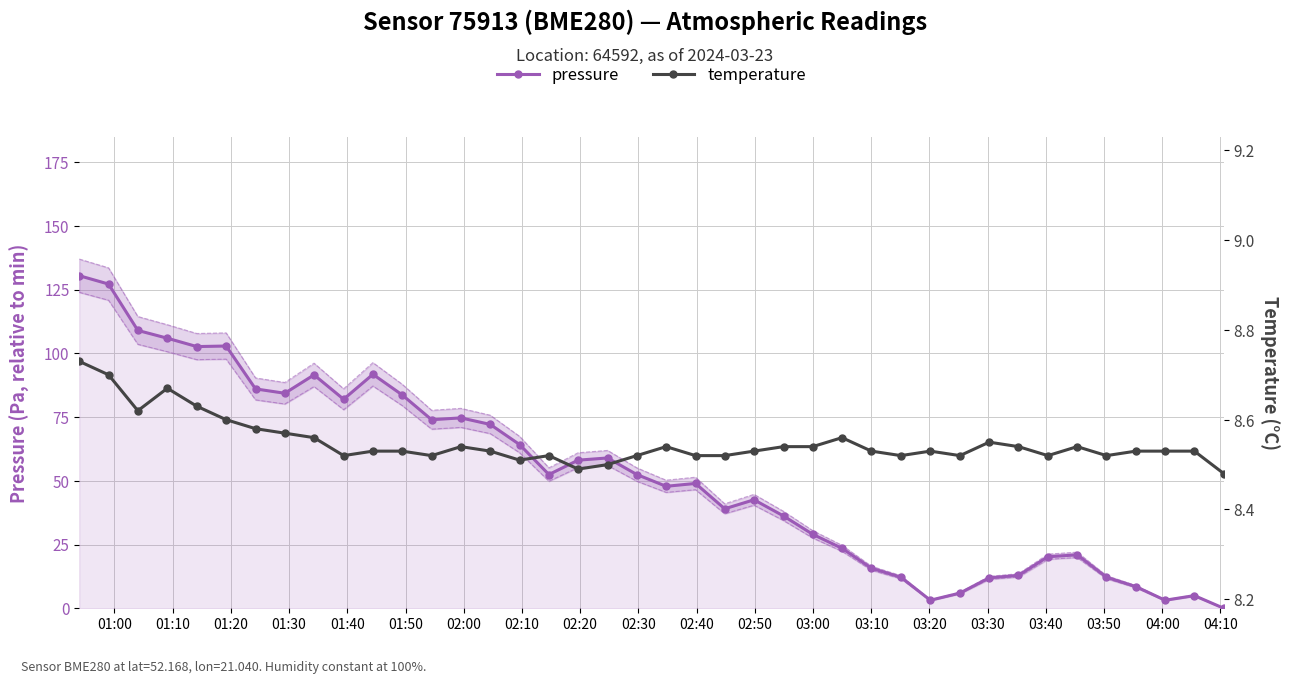

How many intersections are there between temperature and pressure?

3